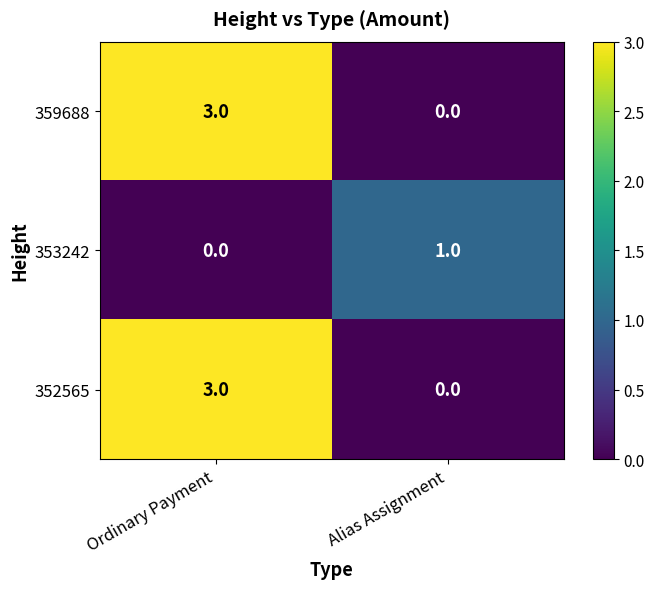

What is the difference between the highest and lowest values at Ordinary Payment?

3